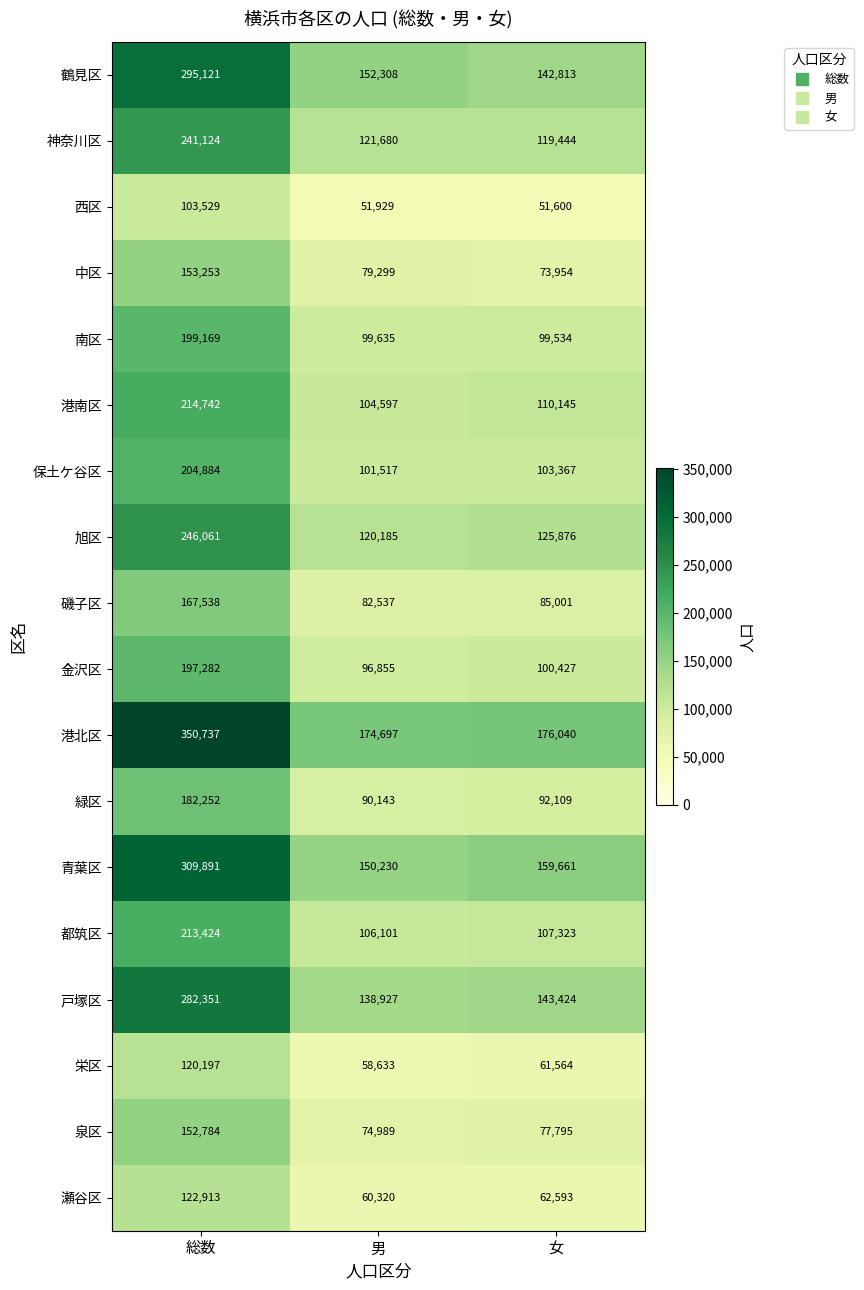

Read the 泉区 value at 総数, to the nearest 100.

152800